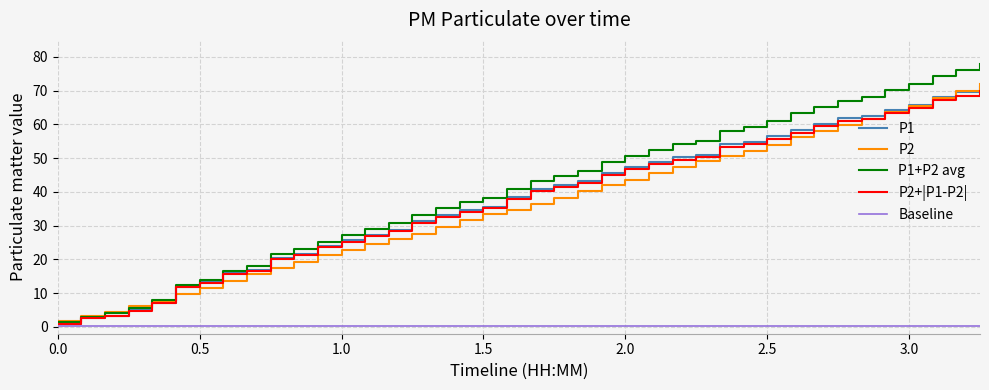

Count the number of categories in the chart.

40